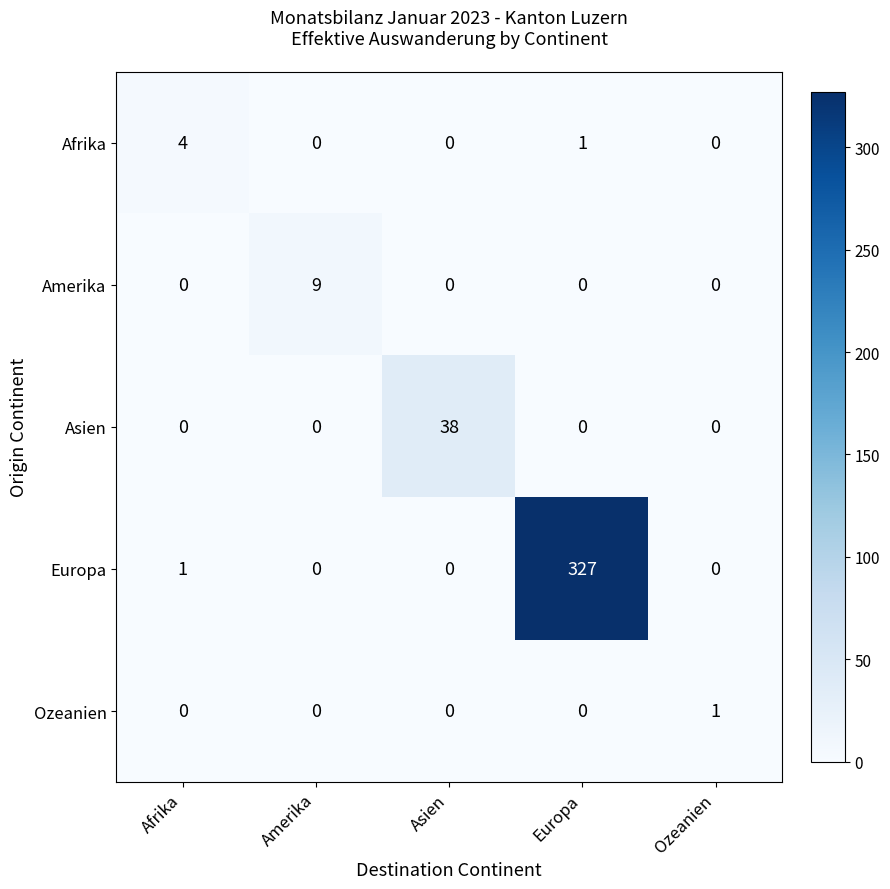

Which series has the largest total across all categories?

Europa